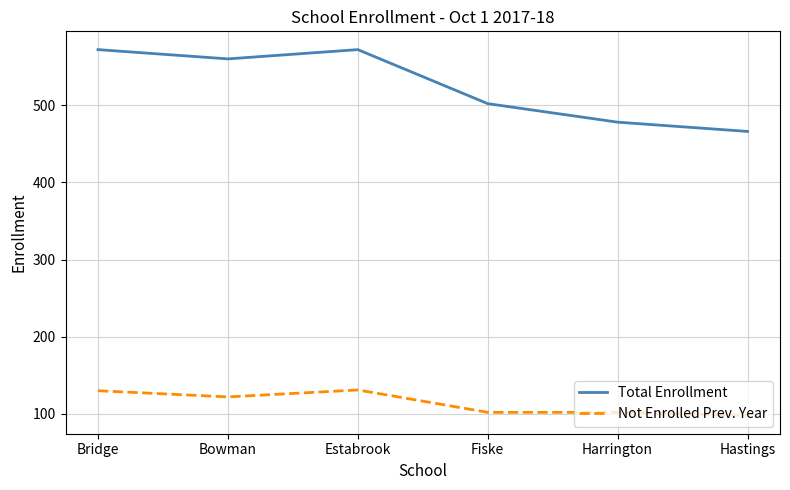

What position from the left is Fiske?

4